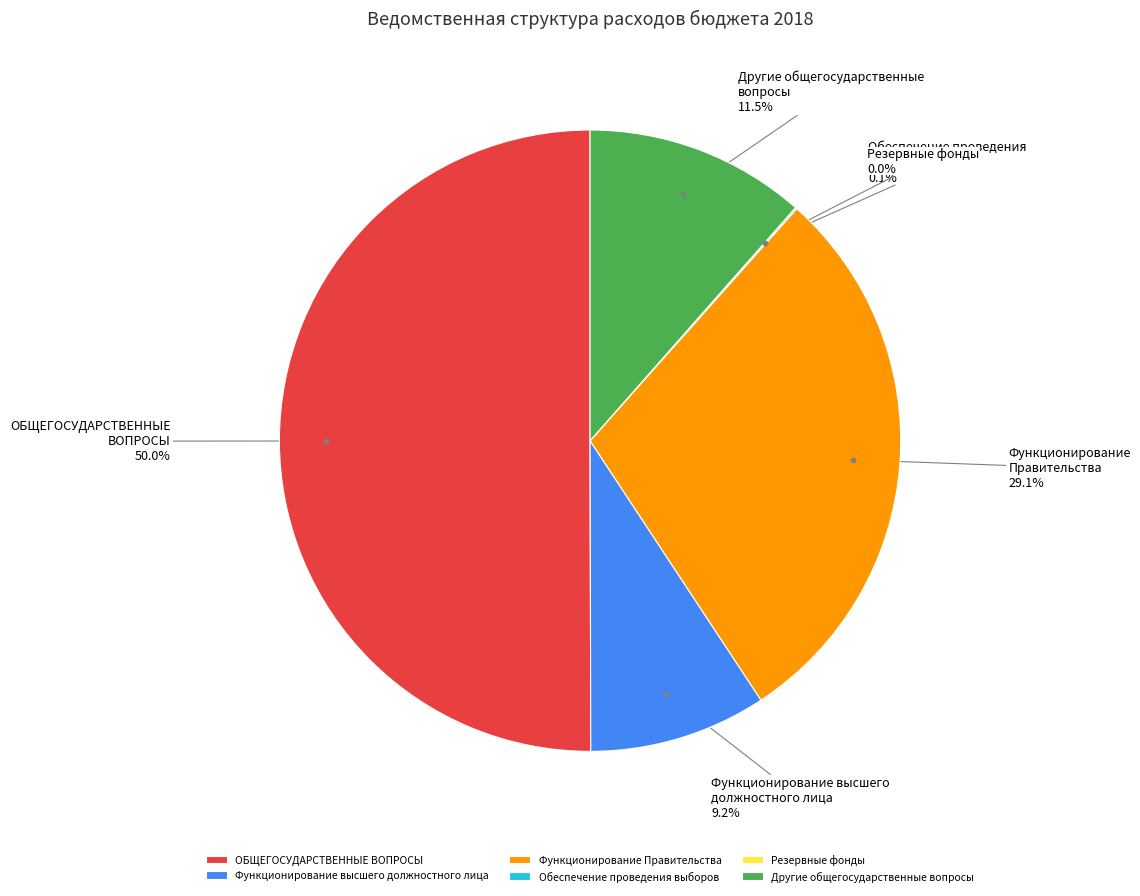

To the nearest percent, what is the difference between the largest and smallest slice percentages?

50%